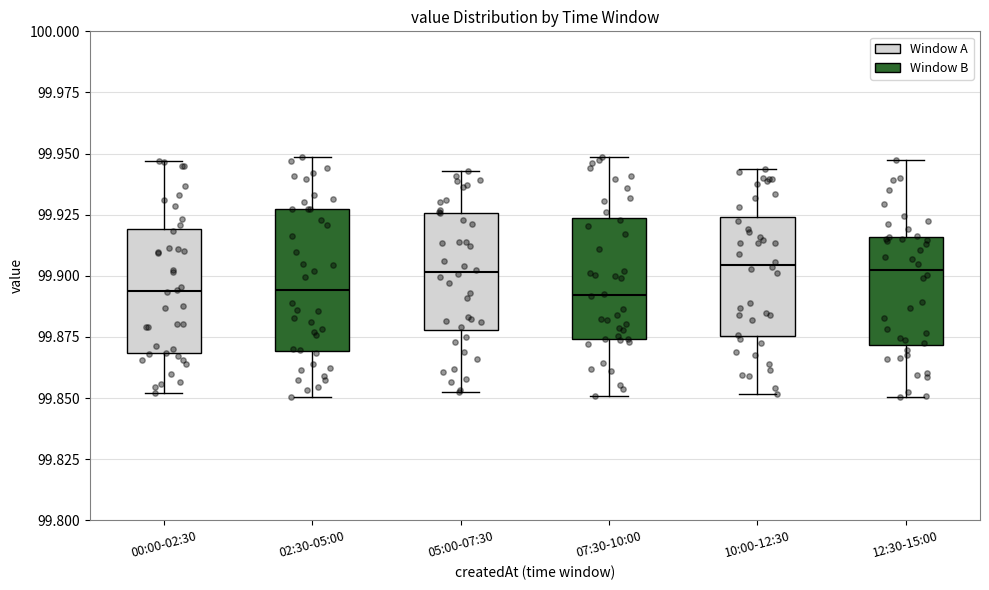

Where is the upper edge of the box for 00:00-02:30 on the y-axis? The values are not printed on the chart, so give them approximately, as read against the axis.

99.920